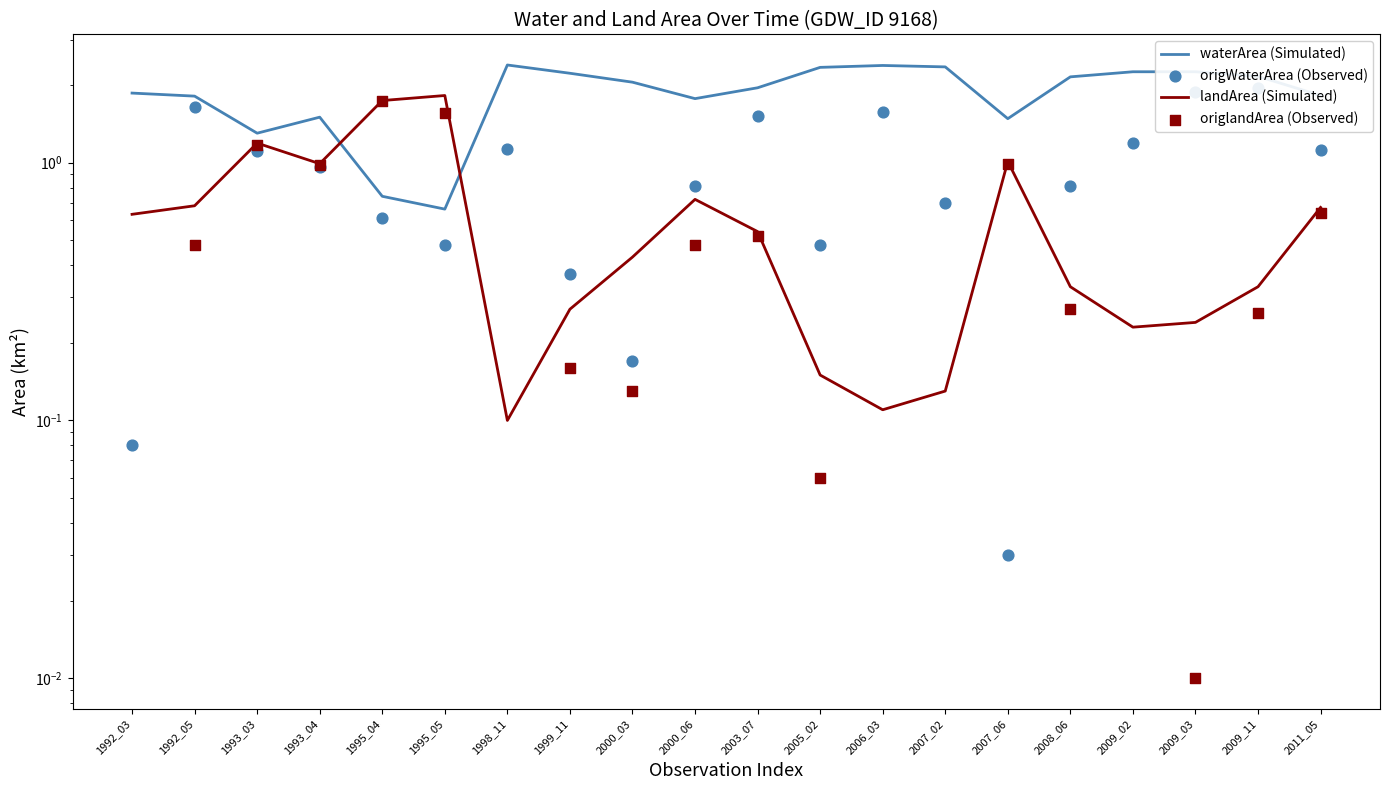

At which category is the sum across all series the highest?

1995_04